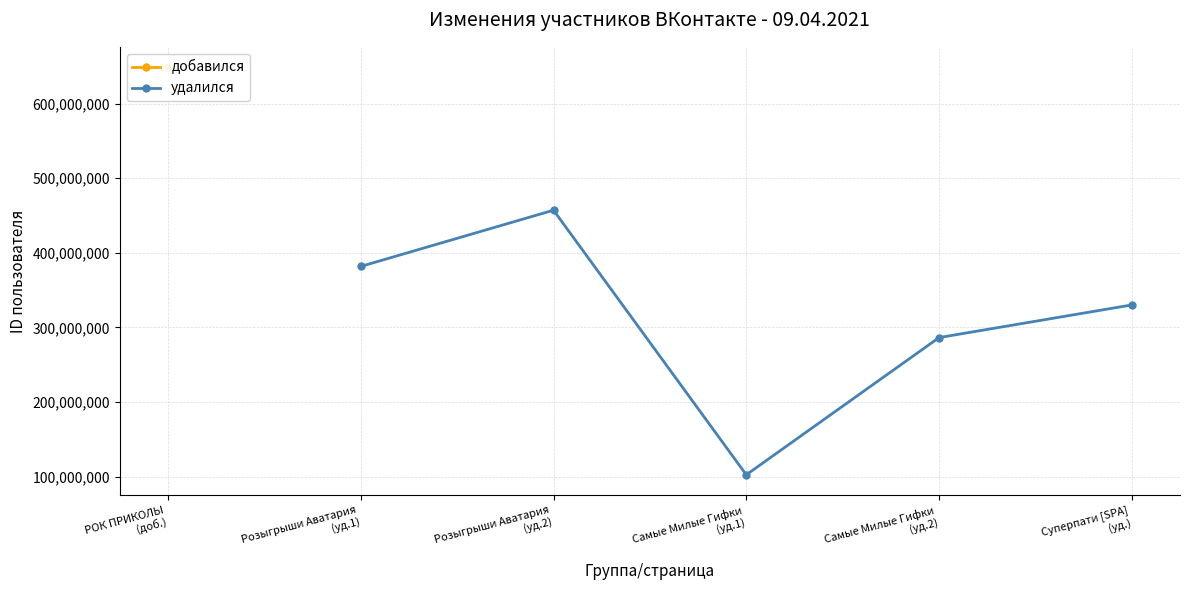

Does the chart display data point markers on the line(s)?

Yes